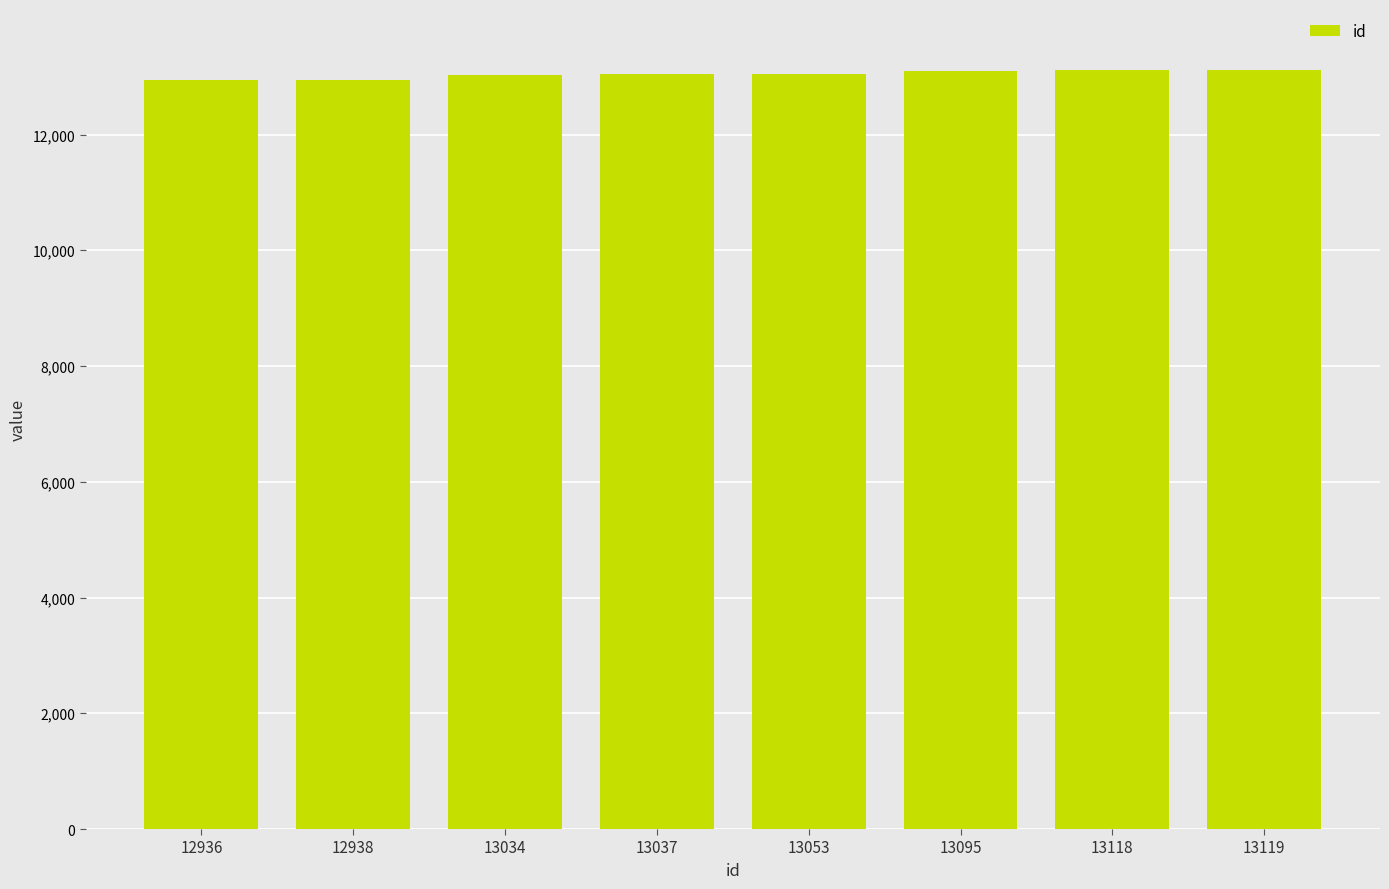

True or false: the data shows 22278 at 13118.

False